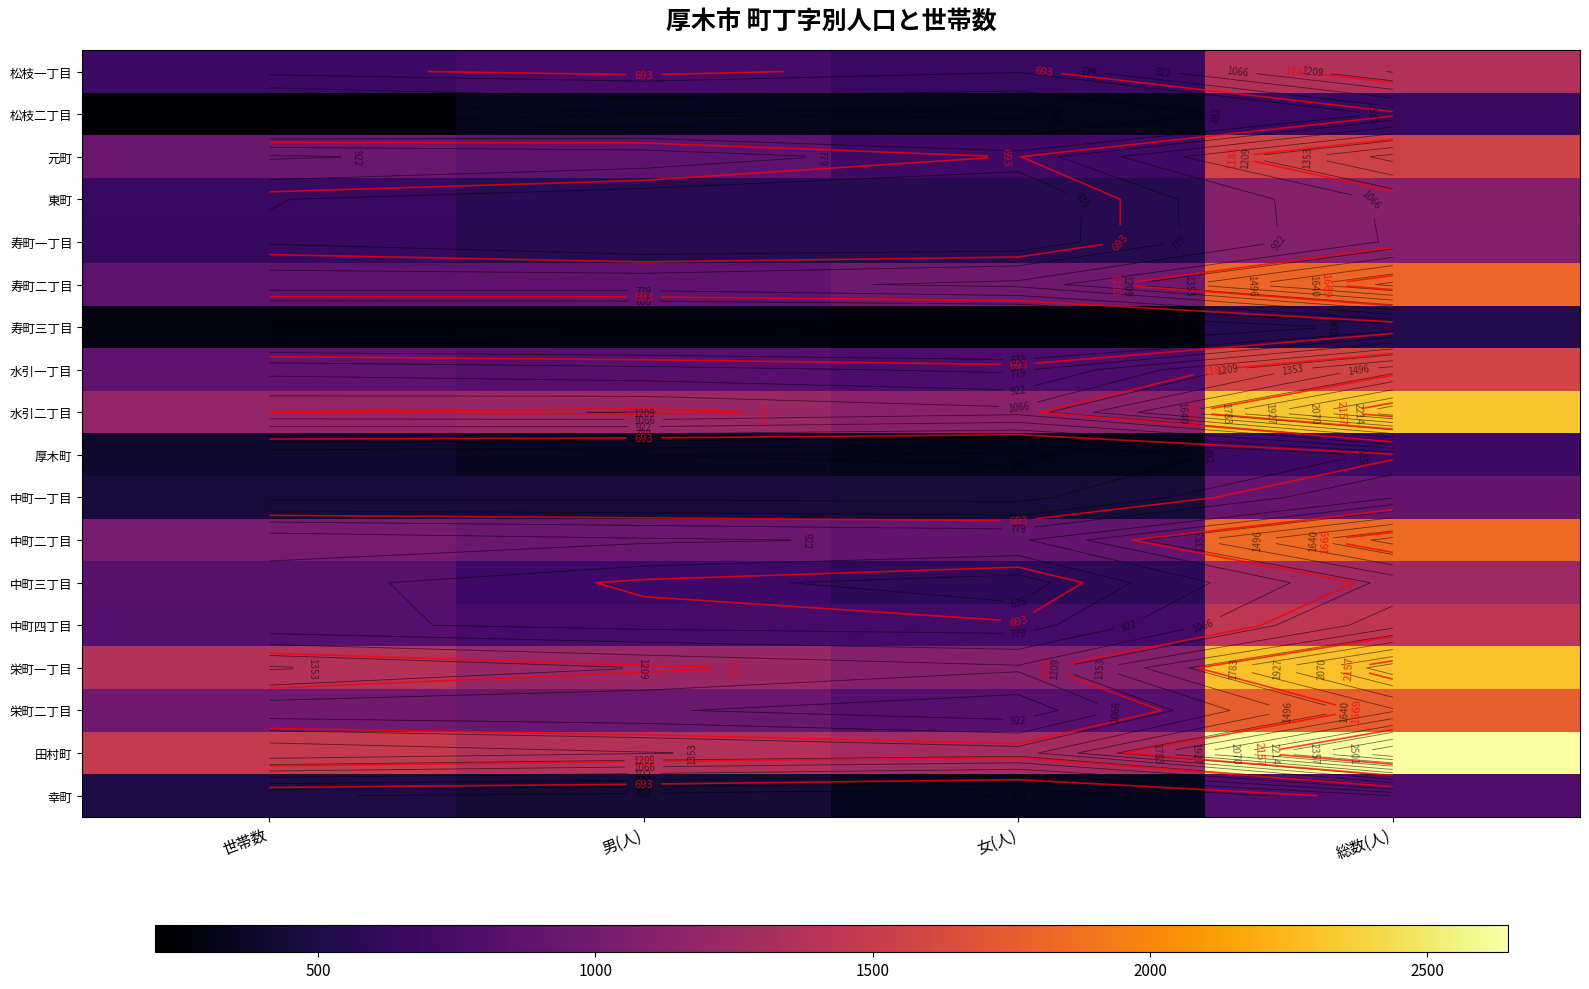

What is the difference between the second highest and minimum values in the 中町二丁目 series?

118